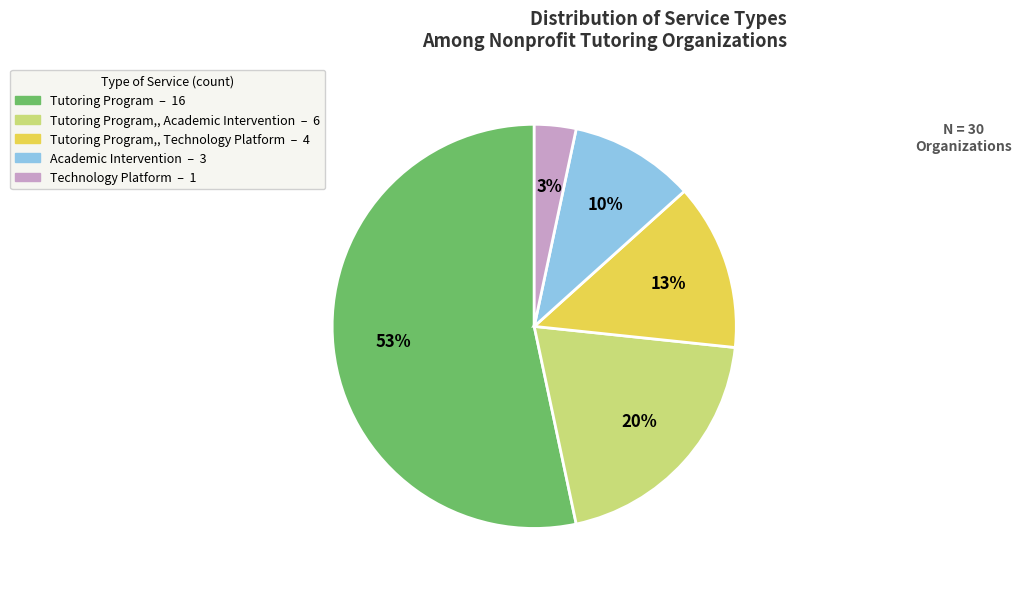

To the nearest percent, what is the average slice percentage?

20%